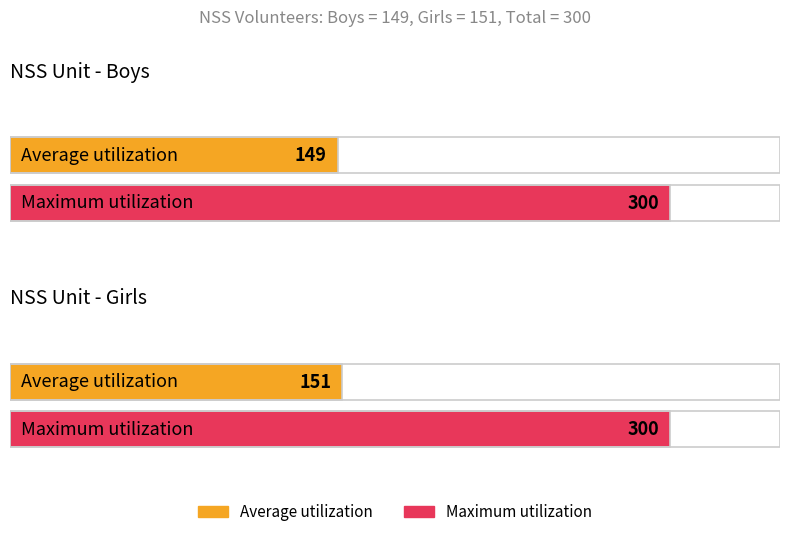

The Average utilization series shows 264 at Girls. True or false?

False